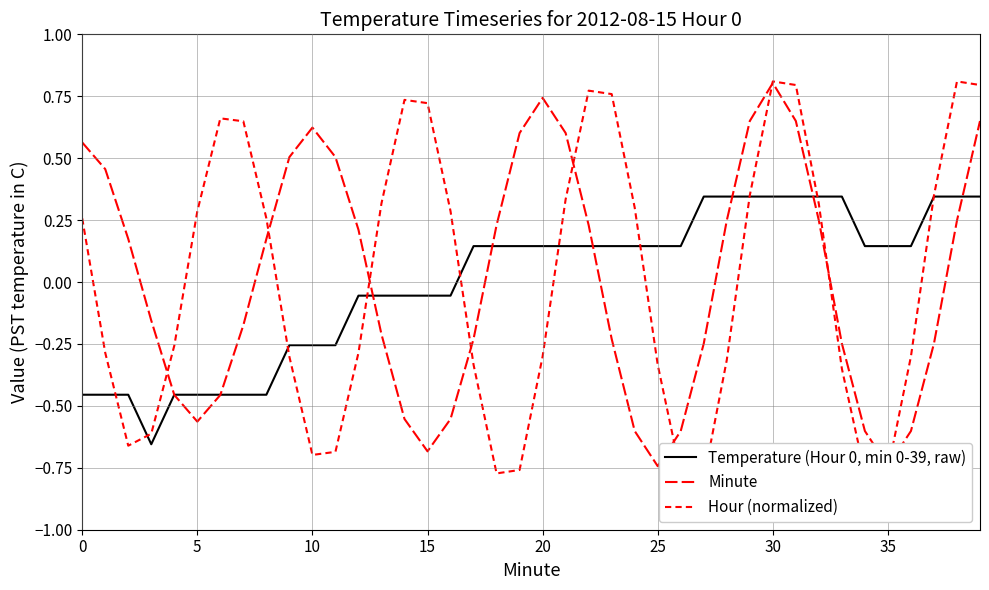

At which category does Temperature (Hour 0, min 0-39, raw) reach its first local valley?

15